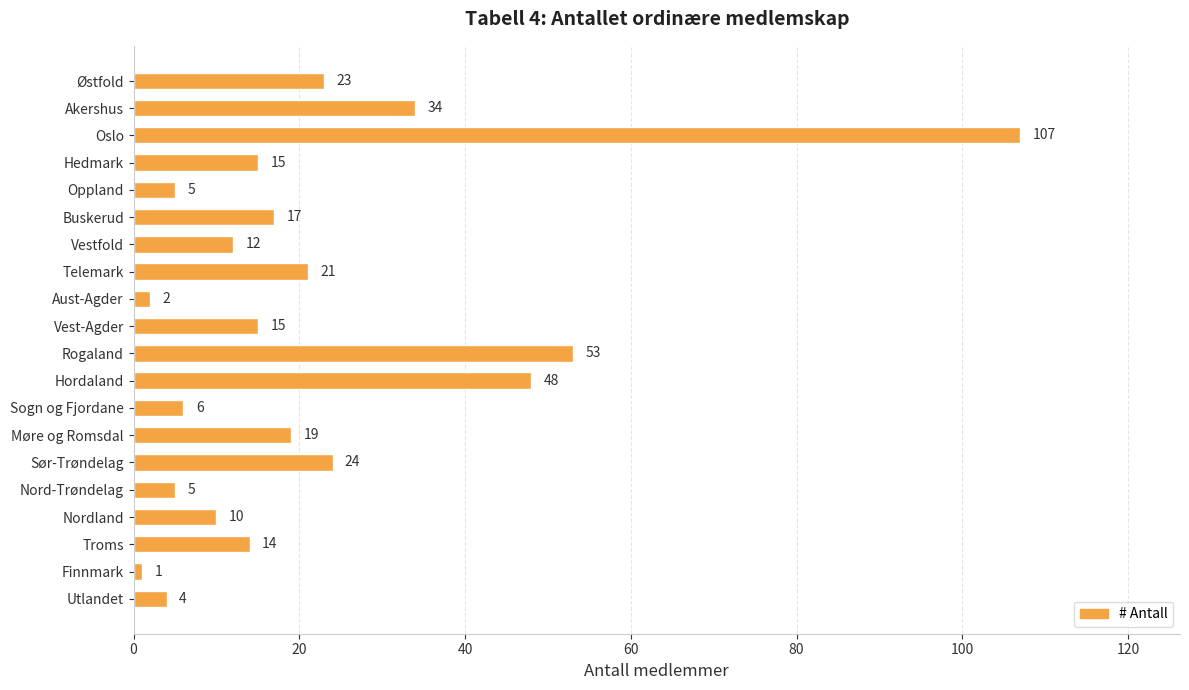

Which has a higher value, Hordaland or Akershus?

Hordaland